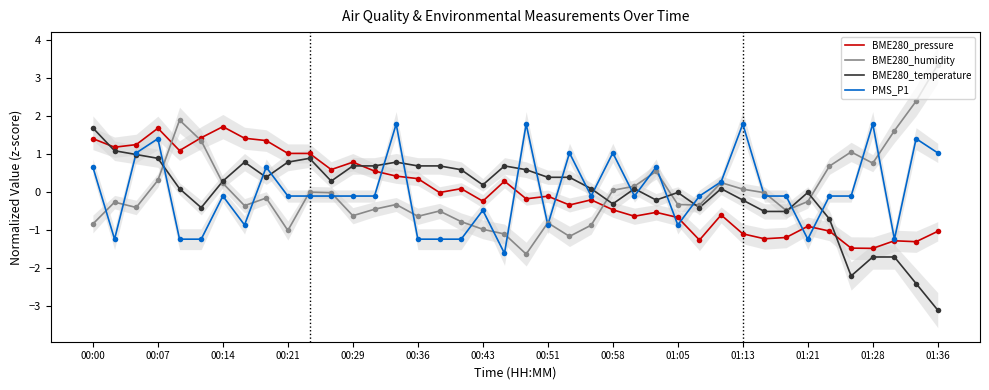

How many series are shown in this chart?

4